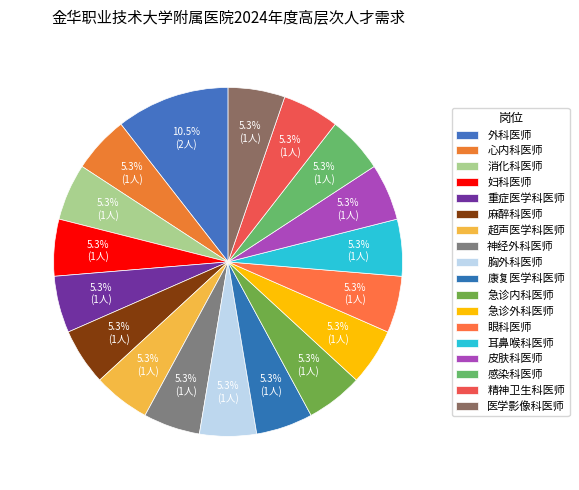

How much of the chart is everything except 皮肤科医师?

94.7%